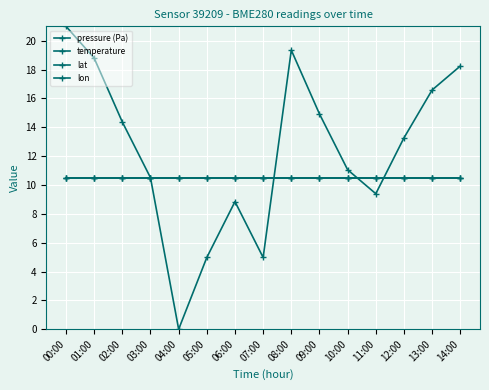

What is the average value of the lat series?

10.5